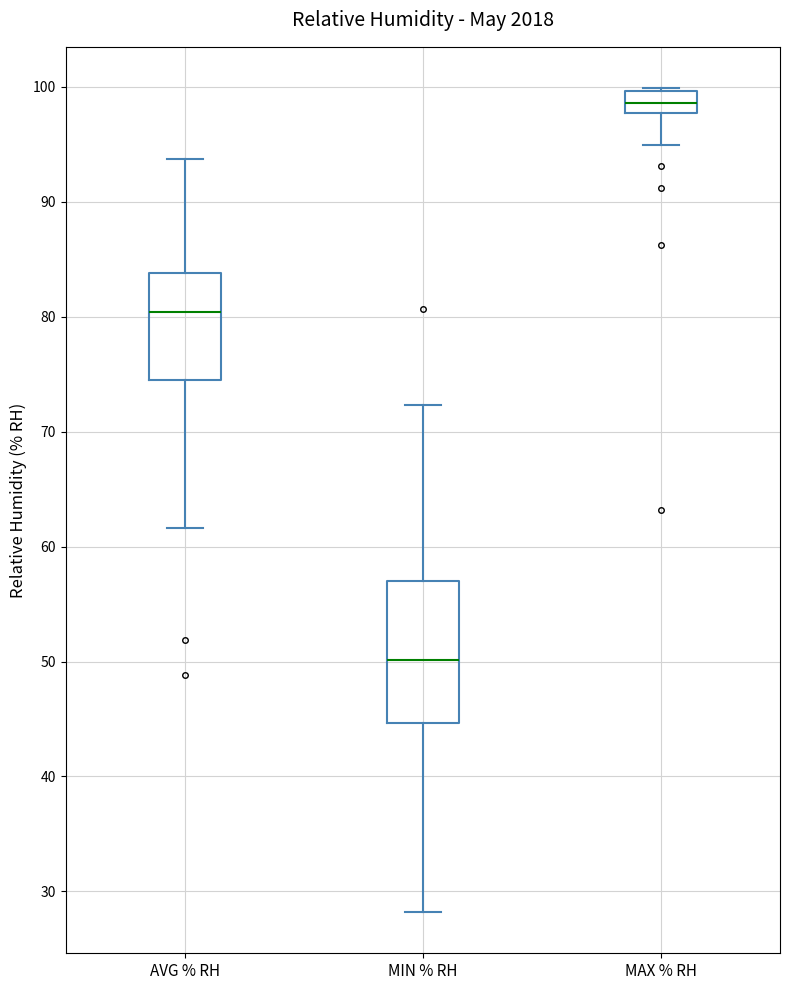

Which box has the lowest median line?

MIN % RH